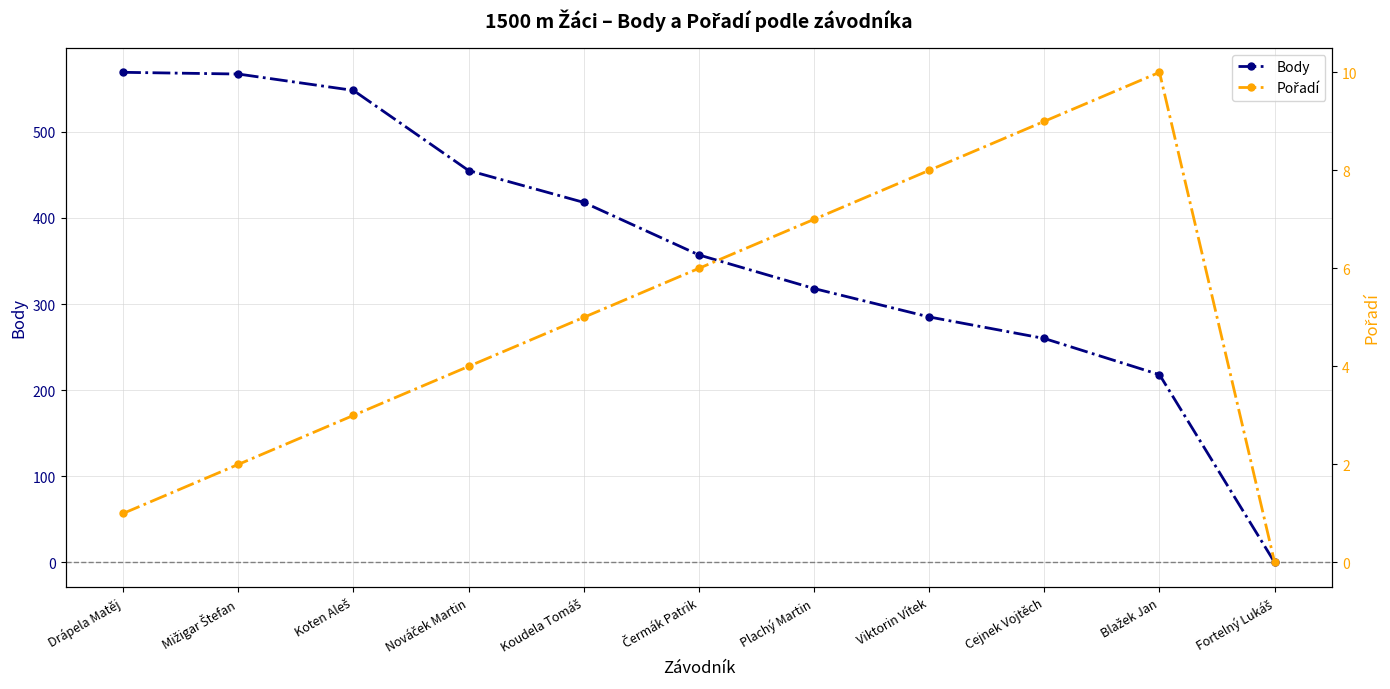

How many positive values does the Pořadí series have?

10